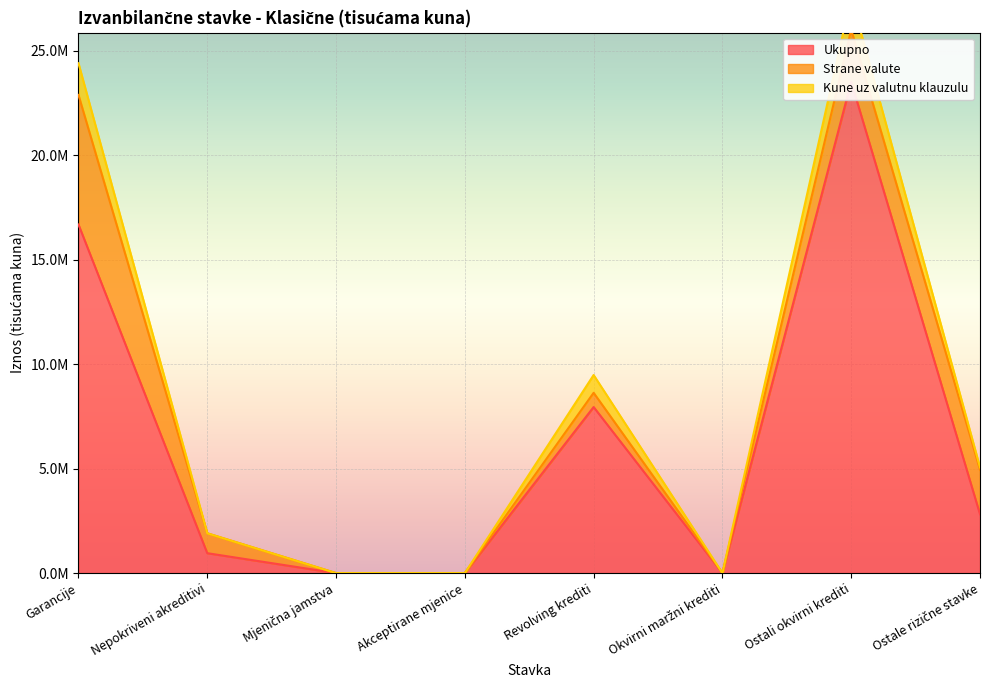

How many values in Ukupno are above zero?

5